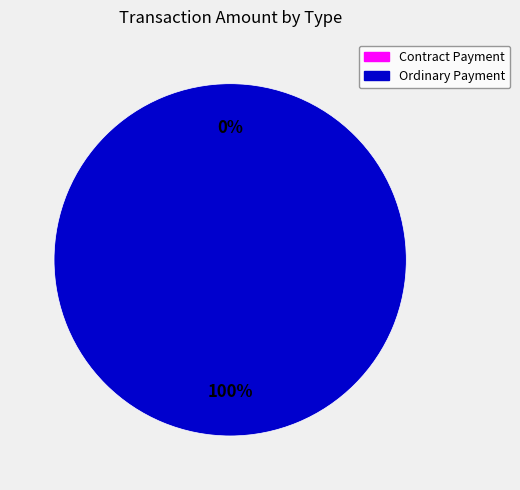

Between Ordinary Payment and Contract Payment, which is larger?

Ordinary Payment